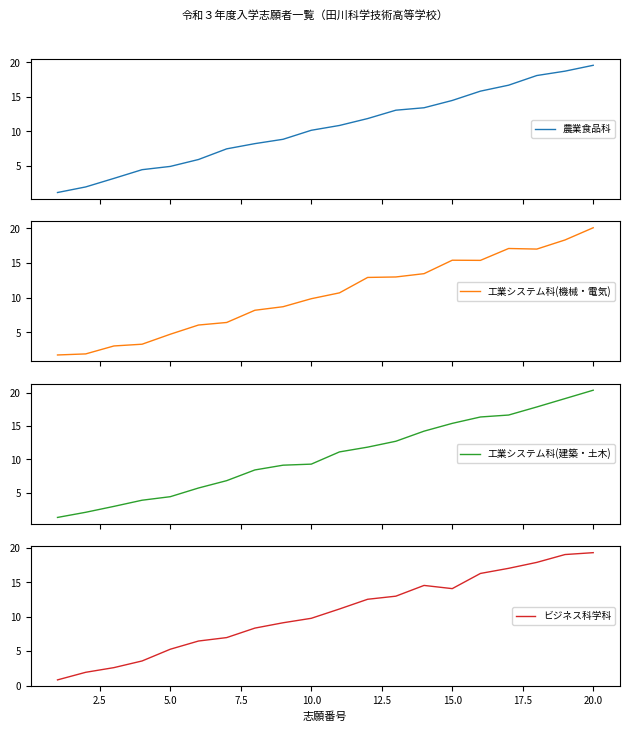

What is the highest value of the 農業食品科 series?

19.6